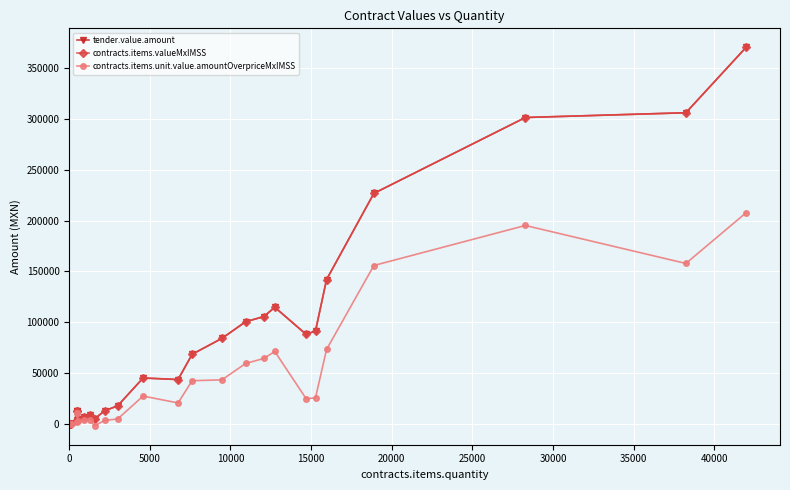

List the series in order of their peak value, lowest first.

contracts.items.unit.value.amountOverpriceMxIMSS, tender.value.amount, contracts.items.valueMxIMSS